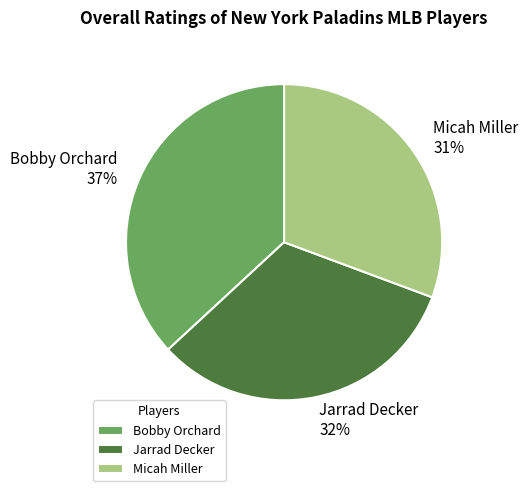

Combined, do Micah Miller and Bobby Orchard account for over 50%?

Yes